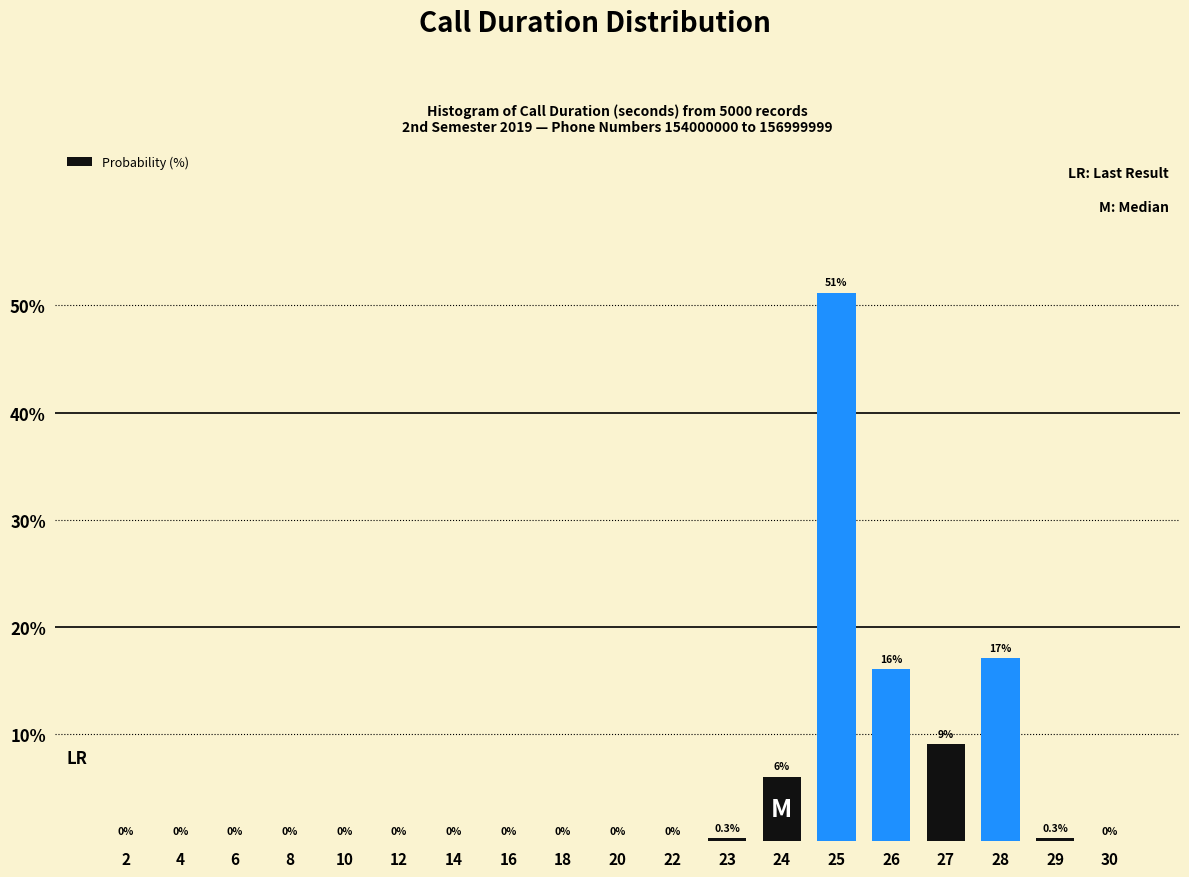

Reading right to left, list all the values displayed in this chart.

30=0.0	29=0.3	28=17.1	27=9.0	26=16.1	25=51.2	24=6.0	23=0.3	22=0.0	20=0.0	18=0.0	16=0.0	14=0.0	12=0.0	10=0.0	8=0.0	6=0.0	4=0.0	2=0.0